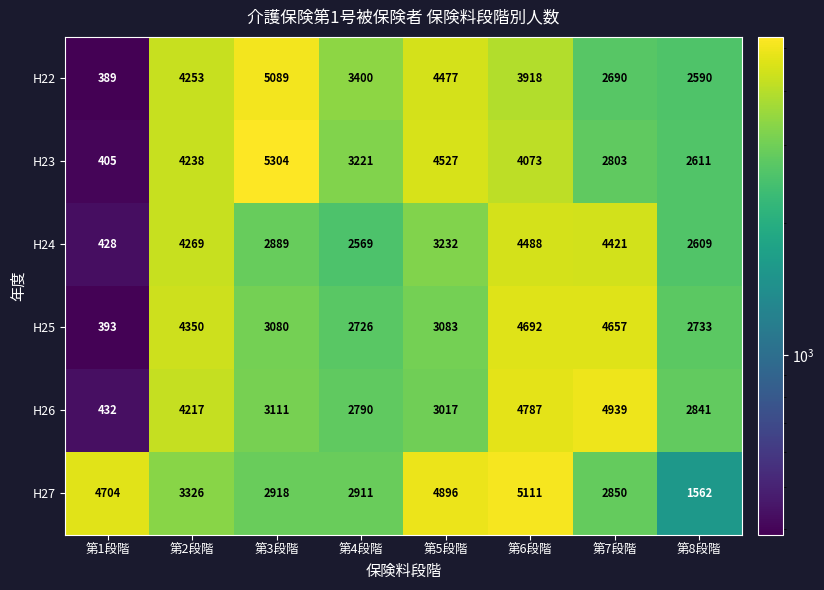

At which category is the sum across all series the highest?

第6段階